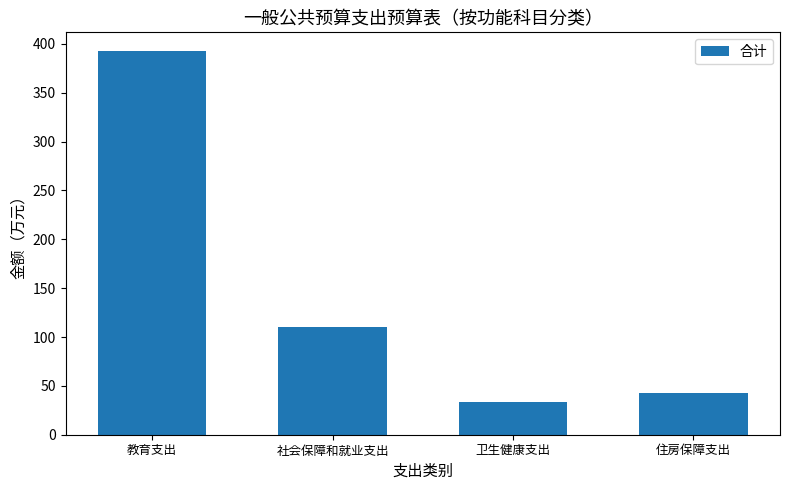

What is the greatest value displayed?

392.3